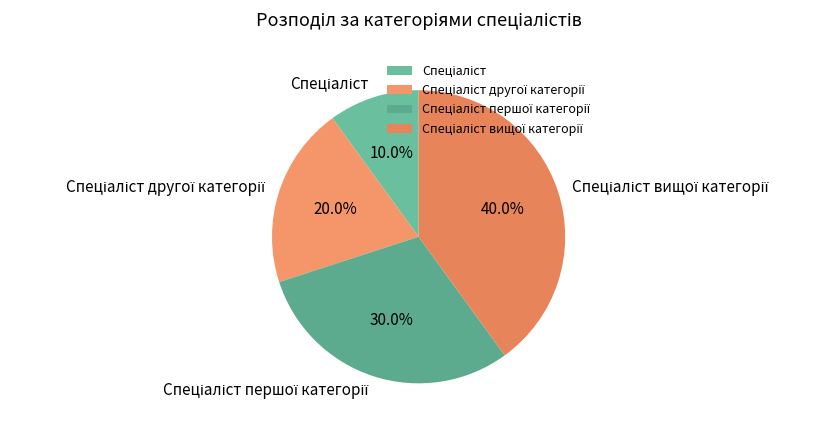

Is there any slice that represents more than half of the pie?

No